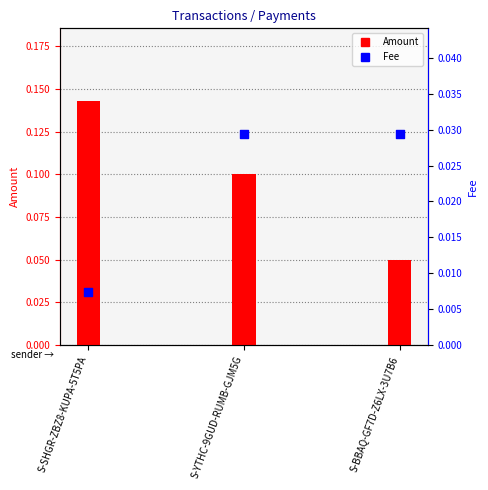

Which series contains the highest Y value?

Amount